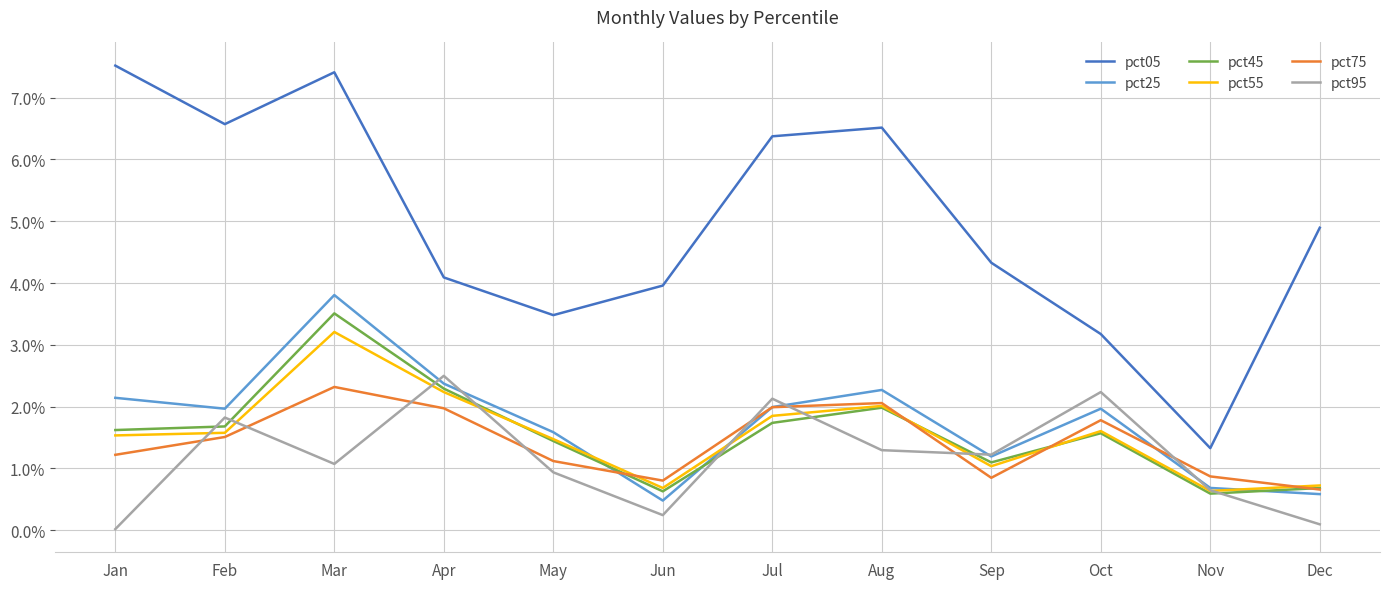

The pct45 series shows 1.7 at Jul. True or false?

True